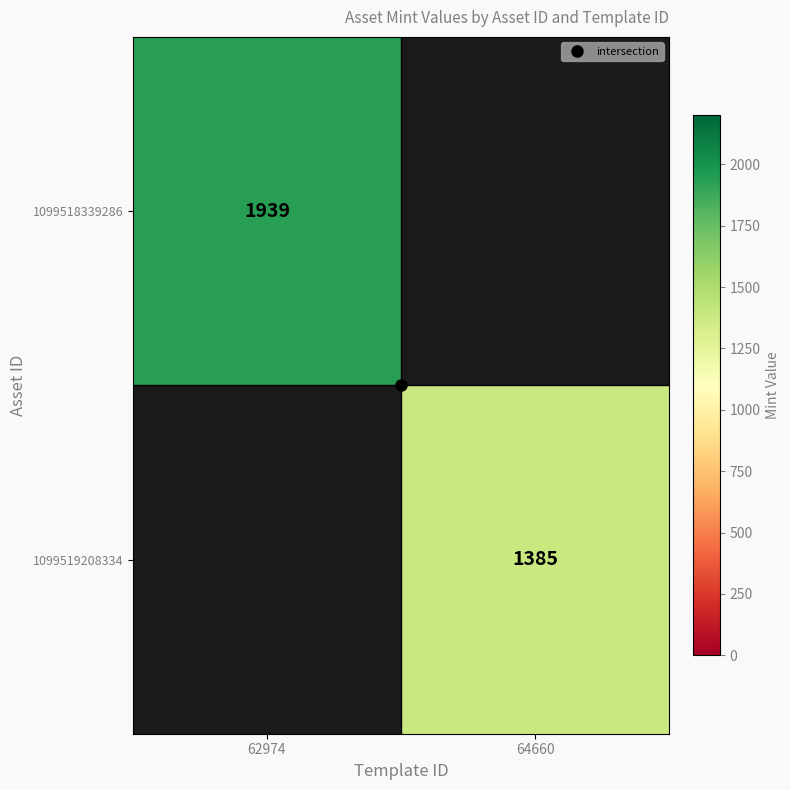

What is the minimum value for 1099518339286?

1939.0